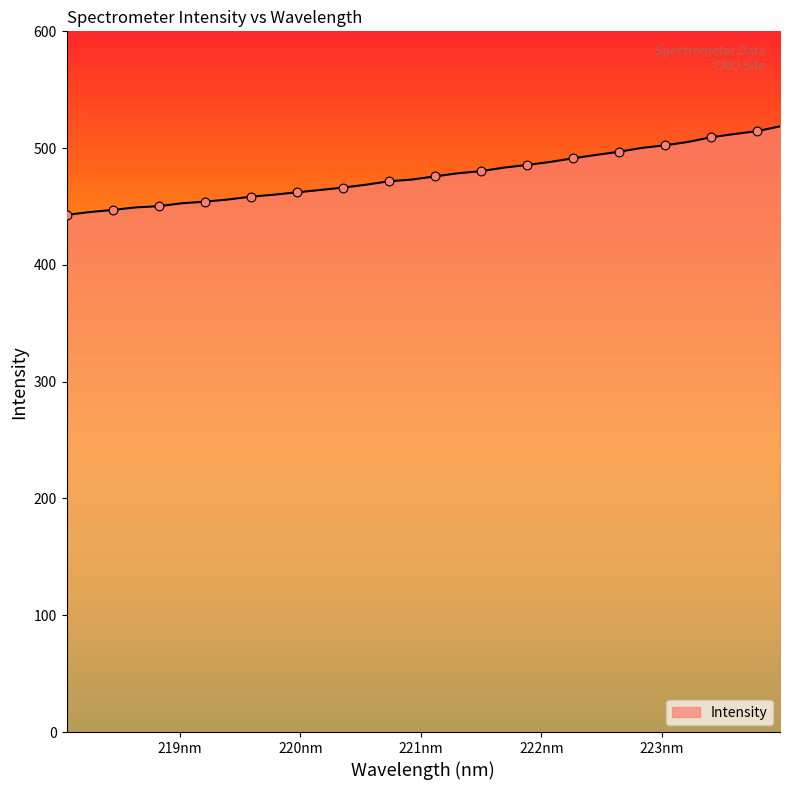

What is the maximum value shown in the chart?

518.6